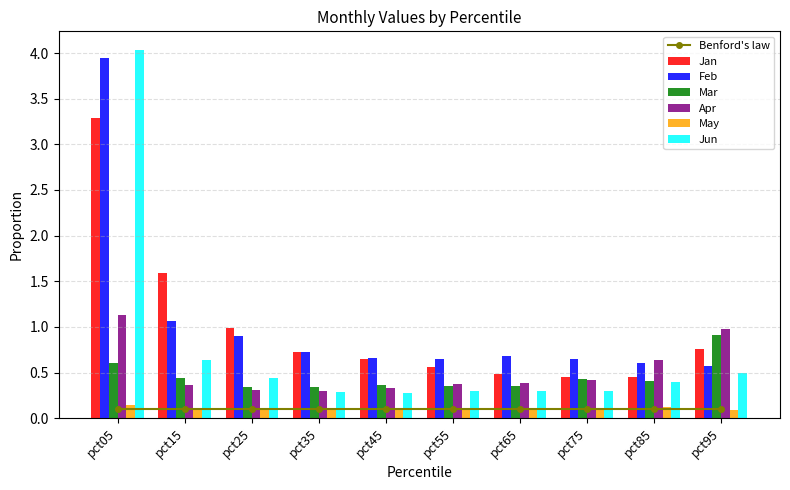

Reading left to right, list all the values displayed in this chart.

Jan: pct05=3.3	pct15=1.6	pct25=1.0	pct35=0.7	pct45=0.7	pct55=0.6	pct65=0.5	pct75=0.5	pct85=0.5	pct95=0.8
Feb: pct05=3.9	pct15=1.1	pct25=0.9	pct35=0.7	pct45=0.7	pct55=0.7	pct65=0.7	pct75=0.7	pct85=0.6	pct95=0.6
Mar: pct05=0.6	pct15=0.4	pct25=0.3	pct35=0.3	pct45=0.4	pct55=0.3	pct65=0.4	pct75=0.4	pct85=0.4	pct95=0.9
Apr: pct05=1.1	pct15=0.4	pct25=0.3	pct35=0.3	pct45=0.3	pct55=0.4	pct65=0.4	pct75=0.4	pct85=0.6	pct95=1.0
May: pct05=0.1	pct15=0.1	pct25=0.1	pct35=0.1	pct45=0.1	pct55=0.1	pct65=0.1	pct75=0.1	pct85=0.1	pct95=0.1
Jun: pct05=4.0	pct15=0.6	pct25=0.4	pct35=0.3	pct45=0.3	pct55=0.3	pct65=0.3	pct75=0.3	pct85=0.4	pct95=0.5